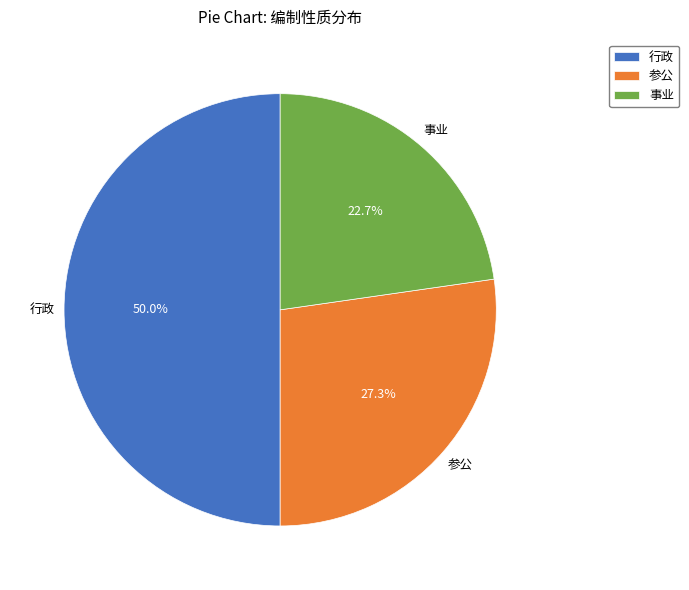

What is the ratio of the value at 事业 to the value at 参公?

0.8